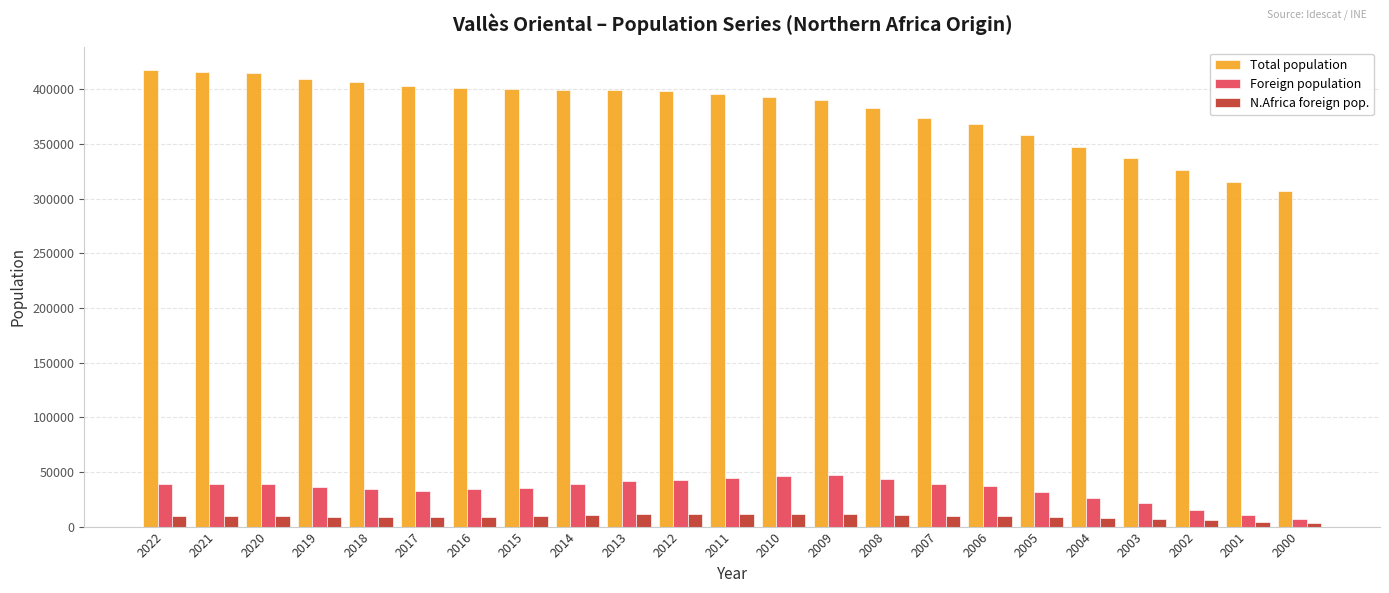

What is the difference between the maximum and minimum values in the Total population series?

110878